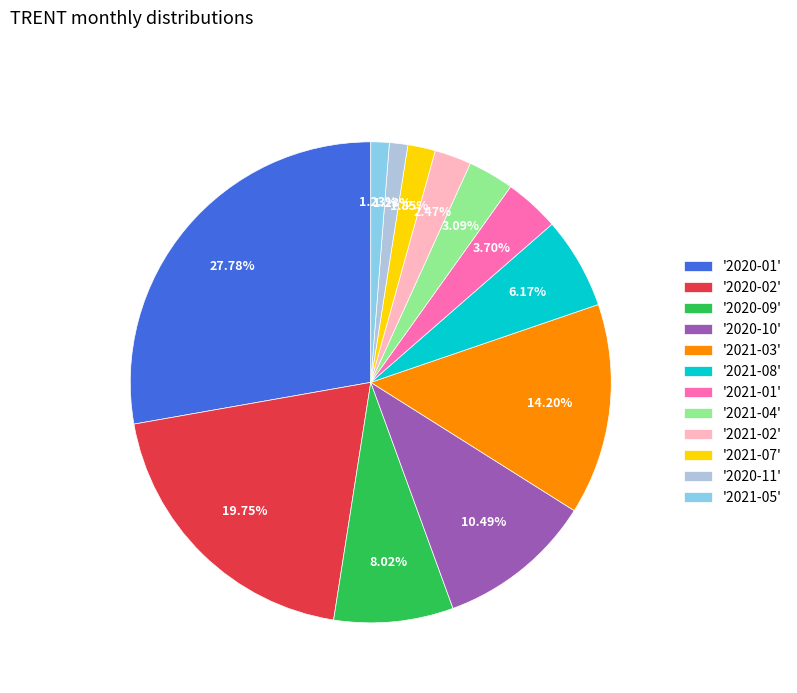

Between '2020-10' and '2021-03', which is larger?

'2021-03'